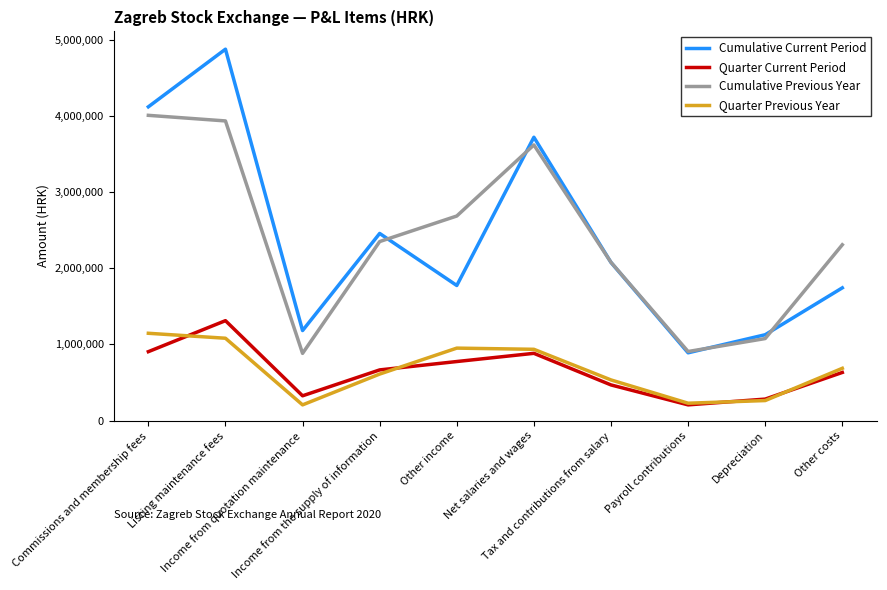

Which category has the lowest value in the Cumulative Current Period series?

Payroll contributions